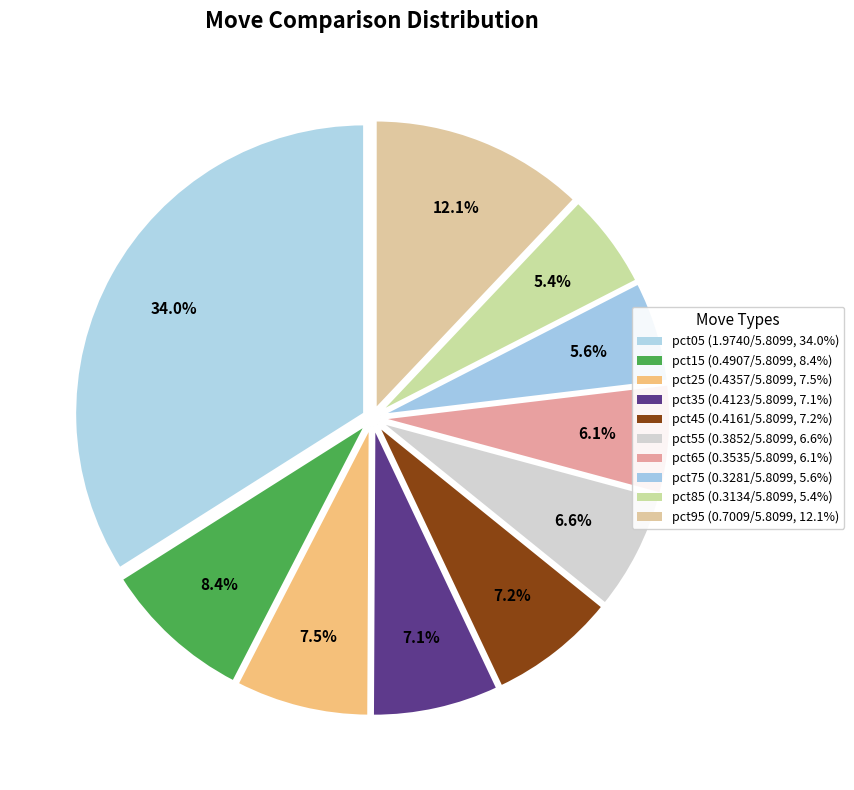

What is the total percentage of pct85 and pct25?

12.9%